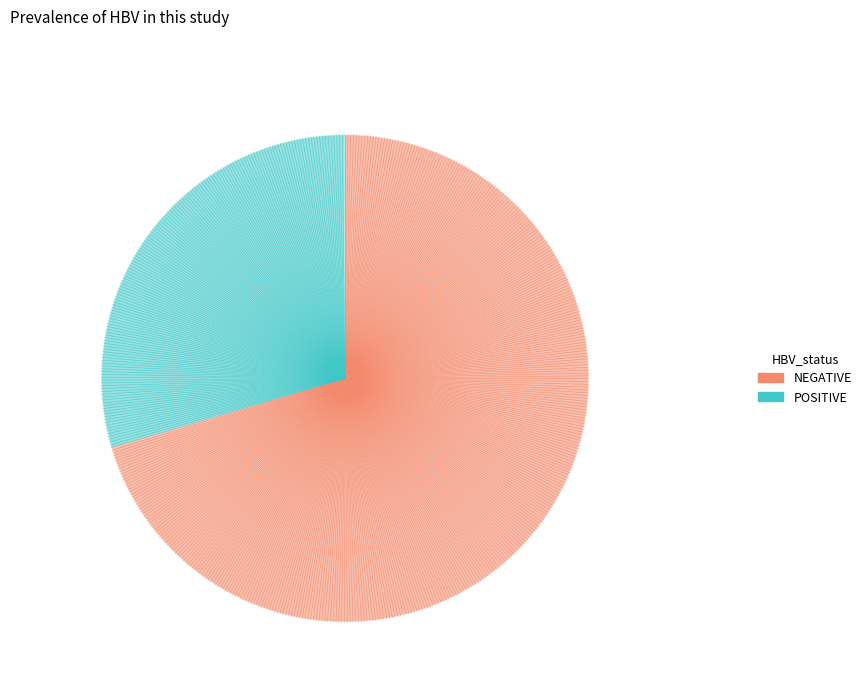

True or false: NEGATIVE accounts for 70% of the total.

True